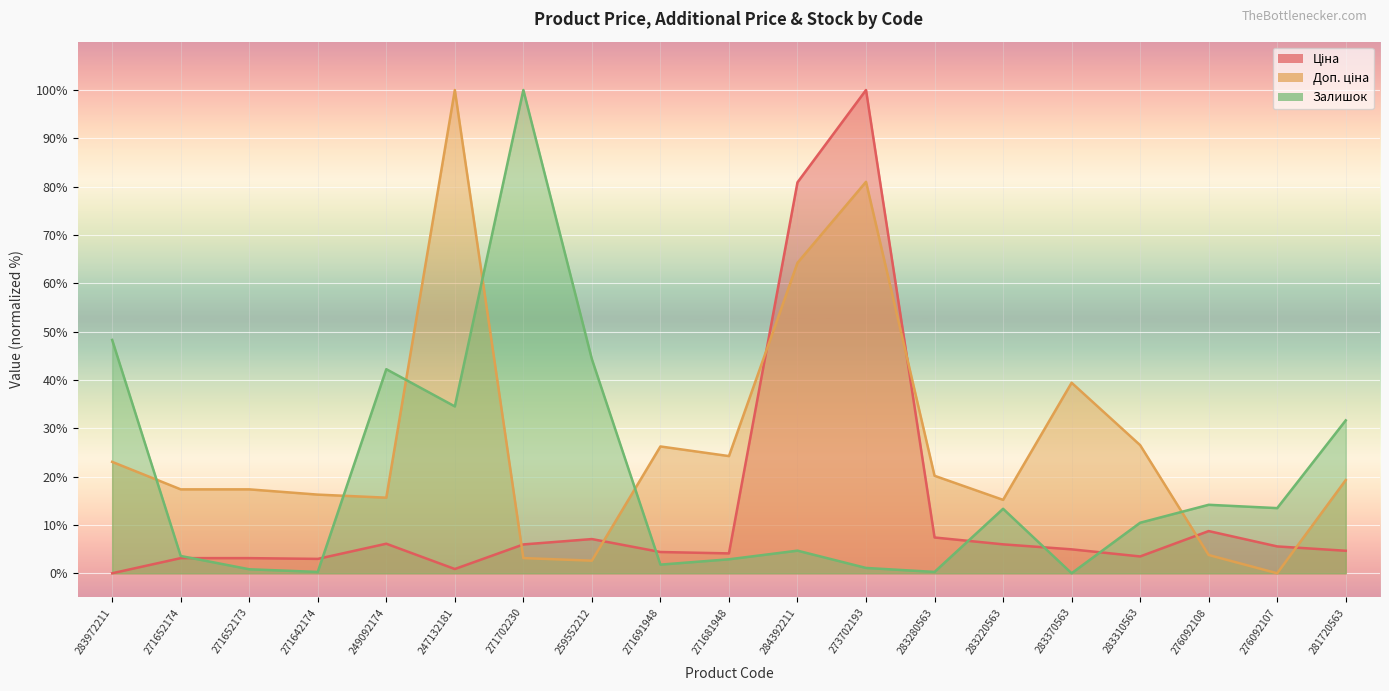

What is the maximum value for Залишок?

100.0